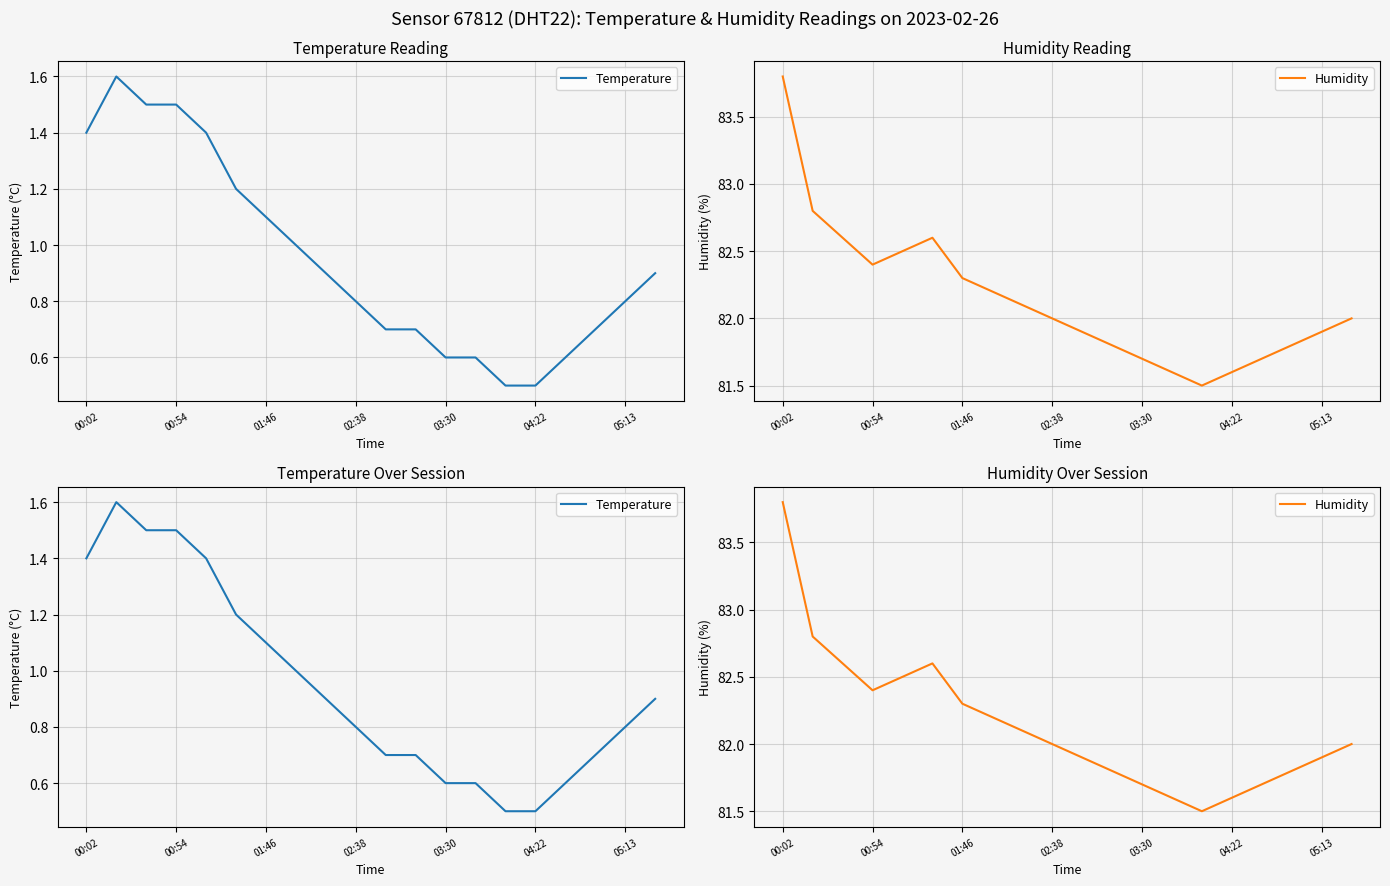

List the series in order of their overall mean, lowest first.

Temperature, Humidity